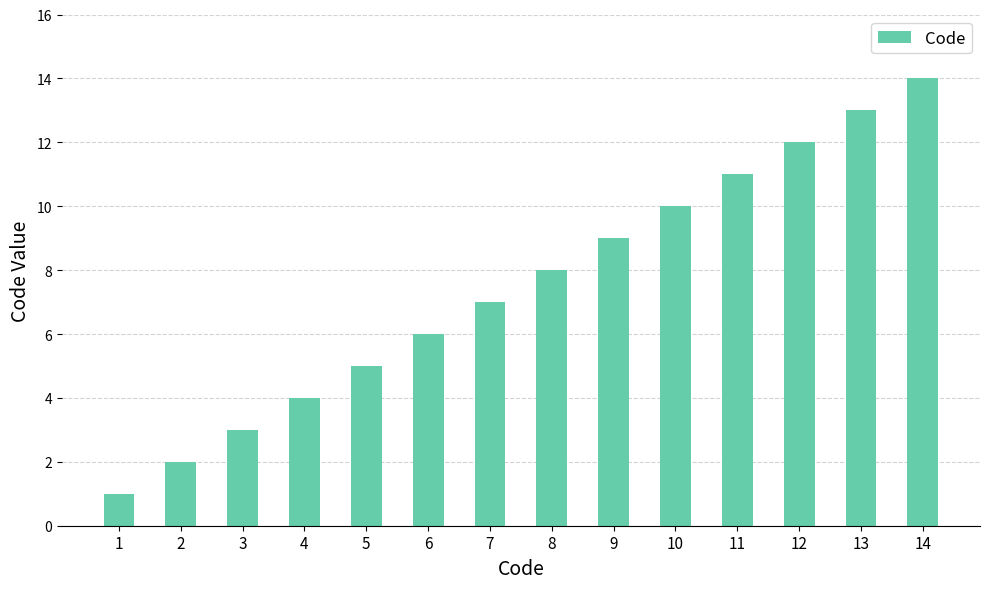

Reading left to right, list all the values displayed in this chart.

1	2	3	4	5	6	7	8	9	10	11	12	13	14